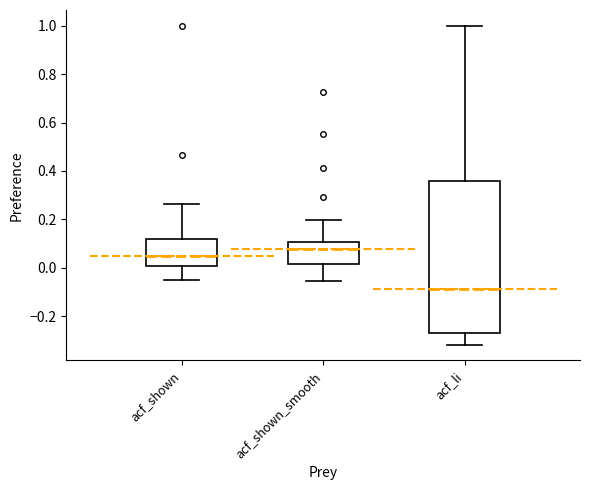

Which box has the lowest median line?

acf_li